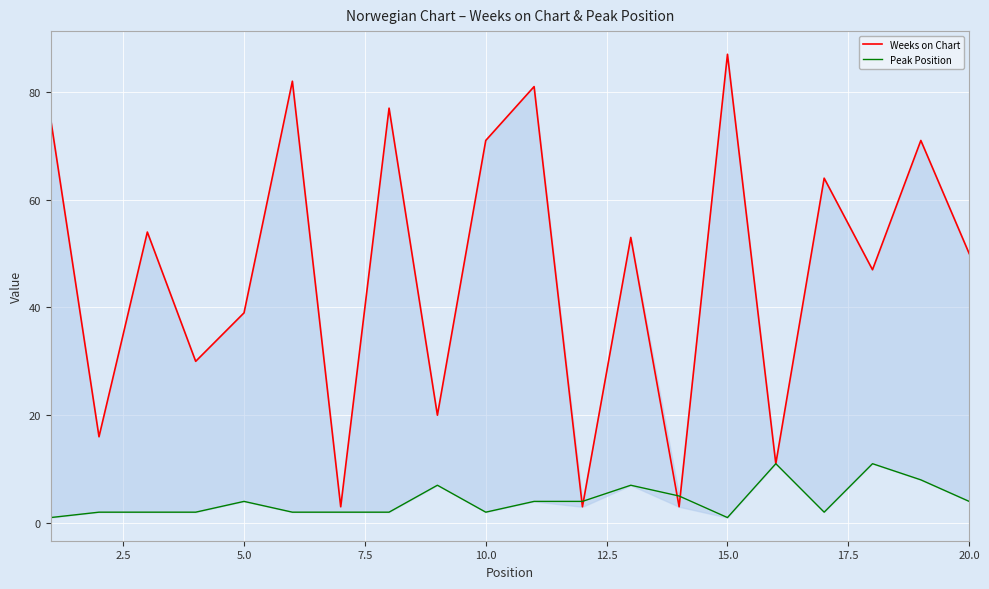

What is the lowest value of the Weeks on Chart series?

3